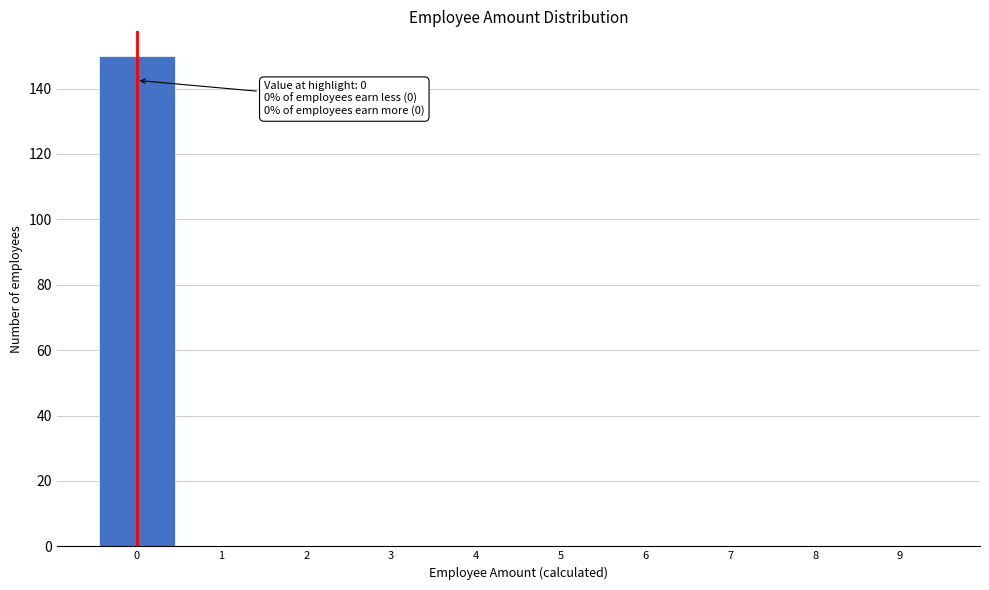

Over which range of the x-axis is the bar tallest?

-0.5 to 0.5